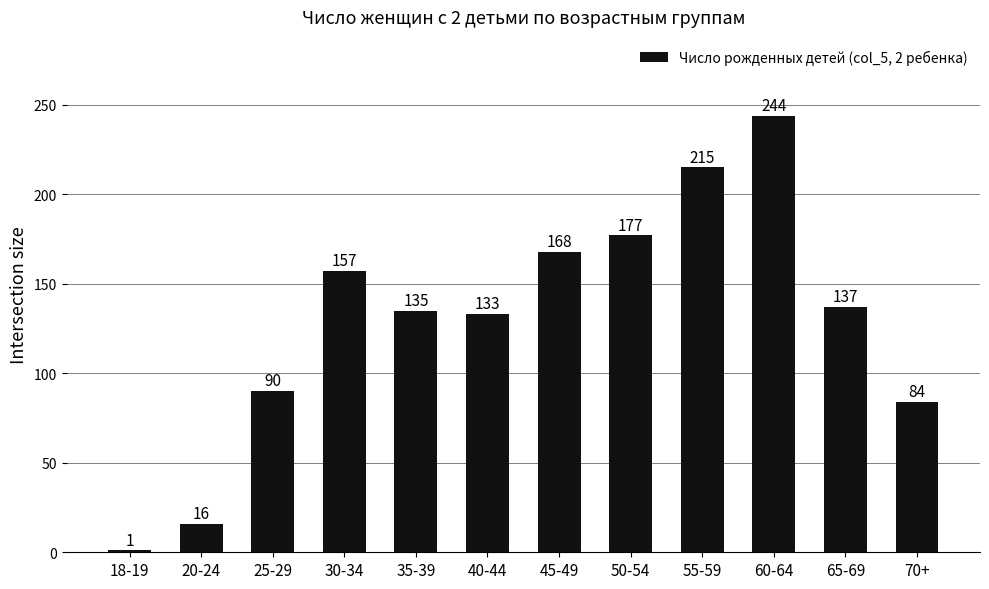

True or false: the data shows 53 at 55-59.

False